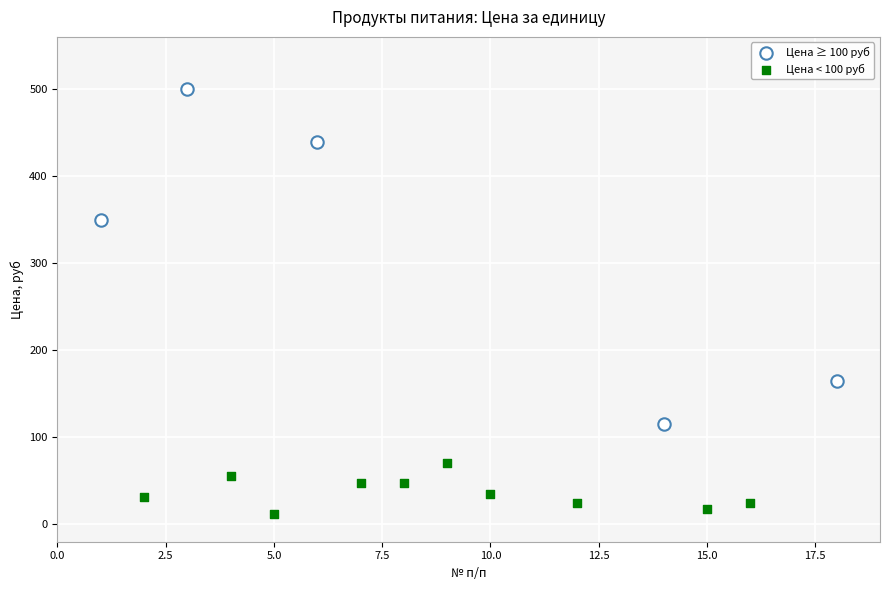

Which series has the largest Y range (max minus min)?

Цена ≥ 100 руб